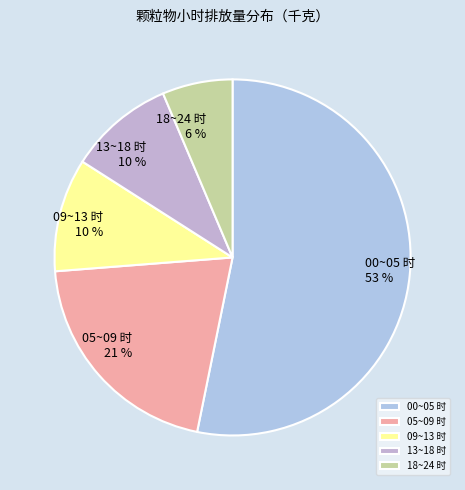

How many segments does this pie chart have?

5